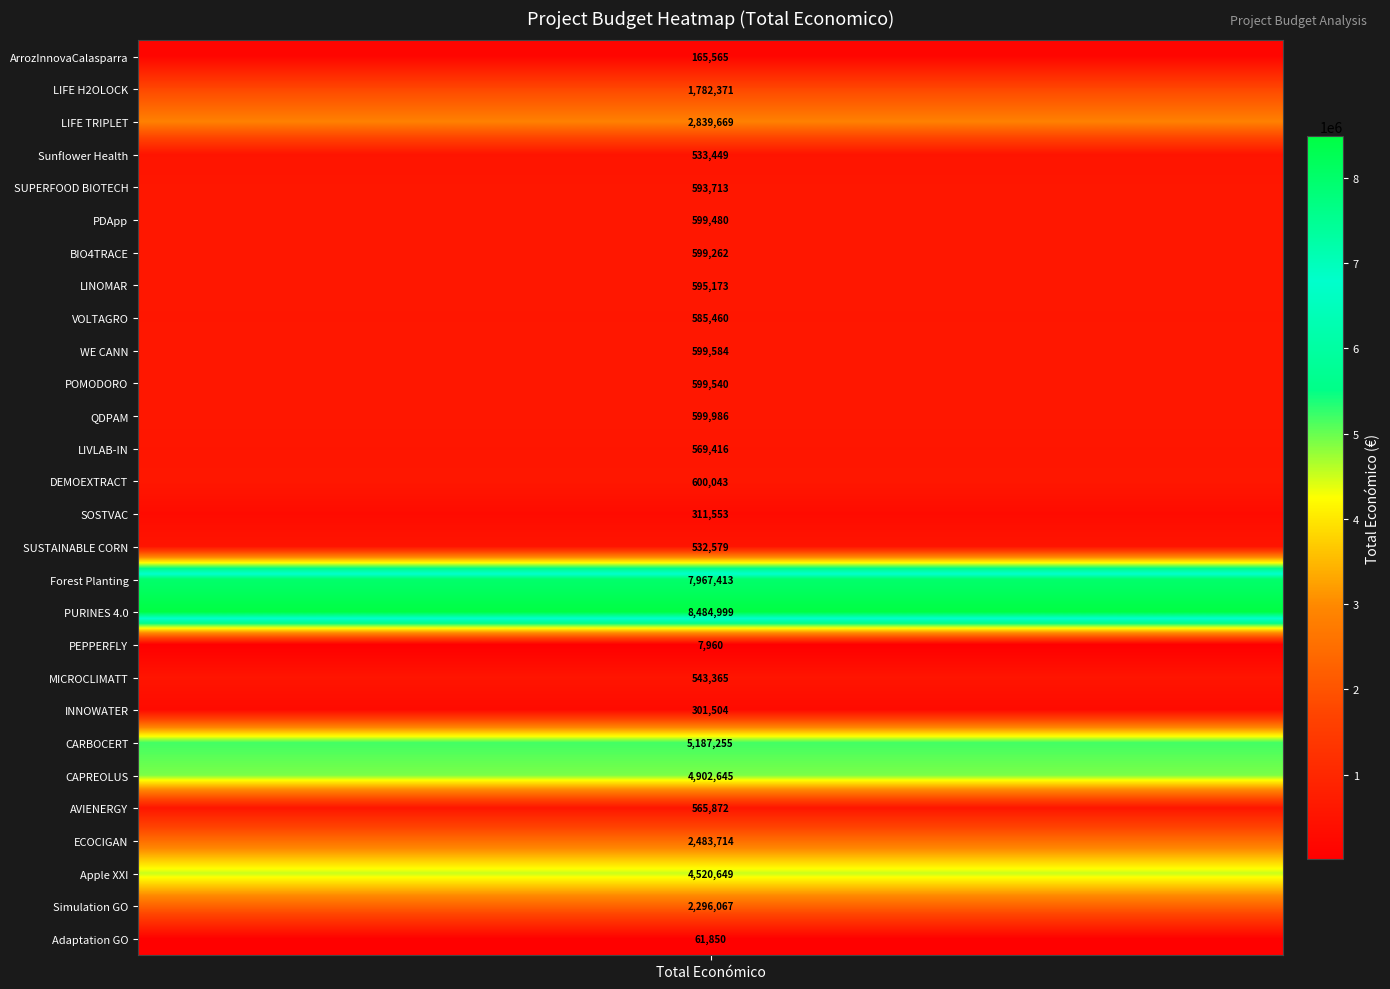

Where does the data first go above 599480?

LIFE H2OLOCK